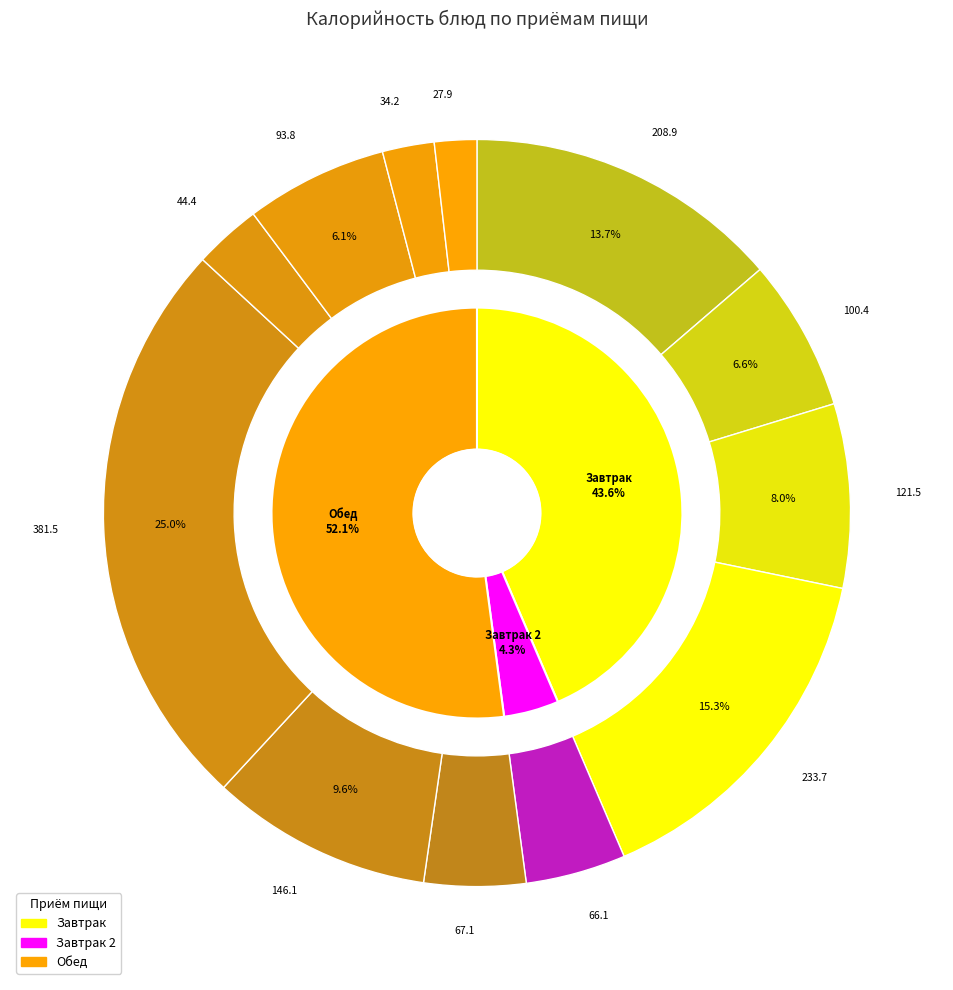

The Чай с лимоном и сахаром slice represents 2% of the pie. True or false?

True